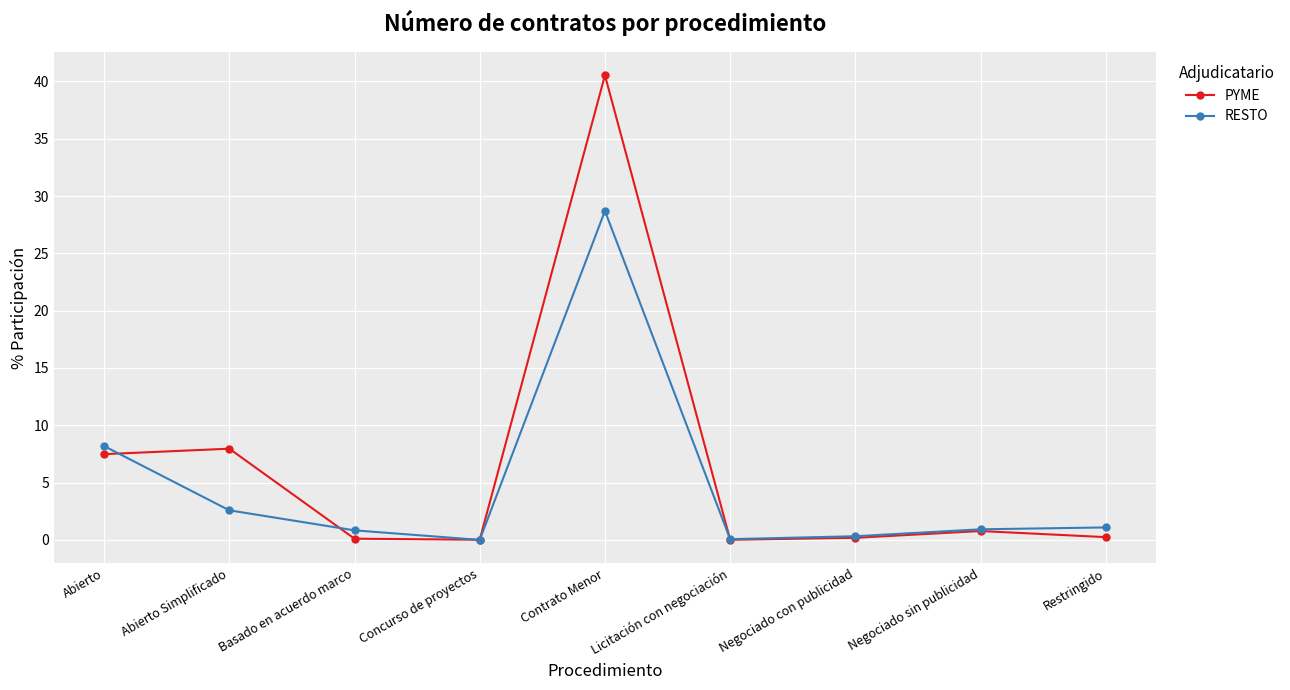

What are all the series names shown in the legend?

PYME, RESTO